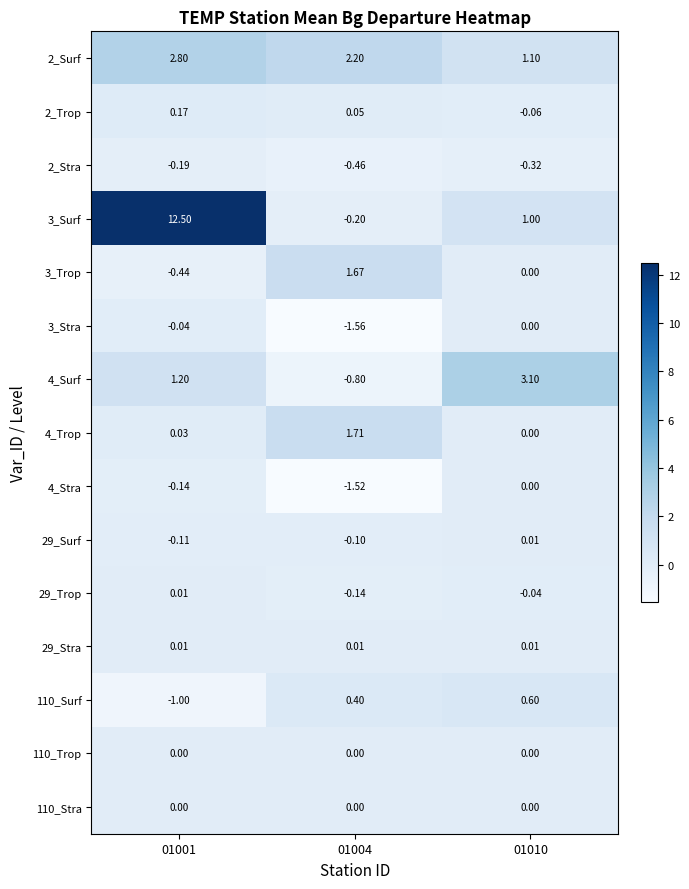

Is the value of 4_Trop at 01004 greater than the value of 29_Surf at 01001?

Yes